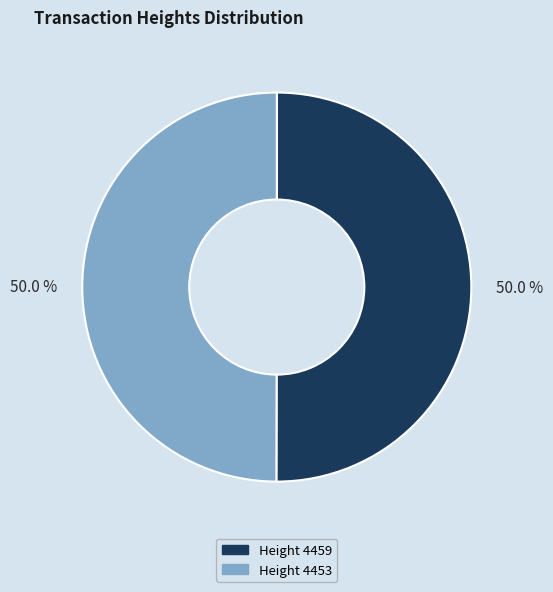

How many slices are in this pie chart?

2